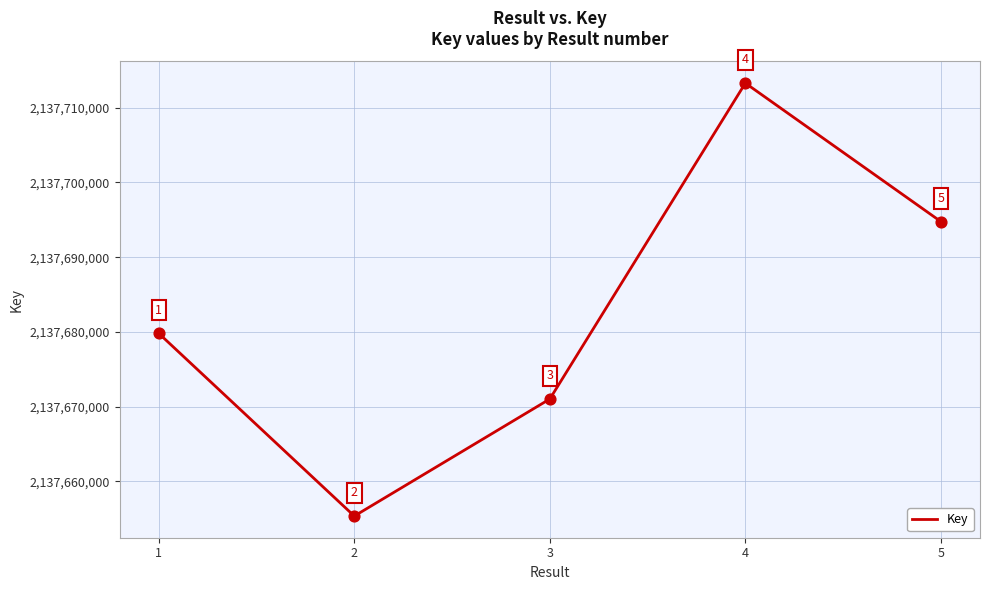

What is the change in value from 3 to 4?

+42301